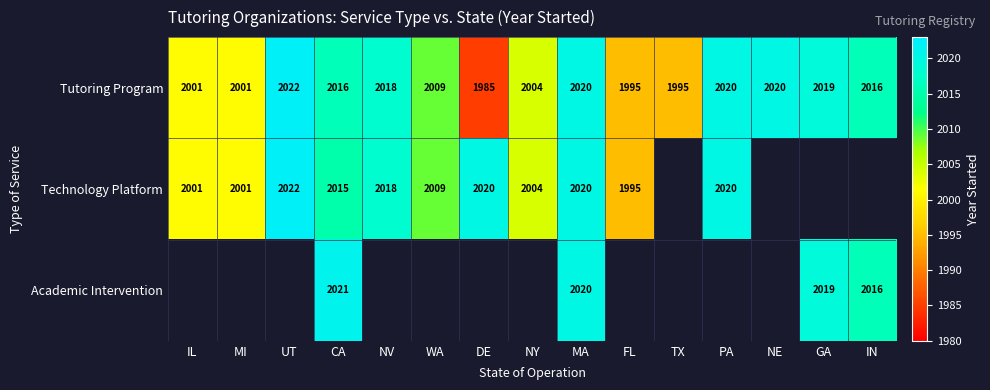

What value does the Tutoring Program series have at FL, to the nearest 5?

1995